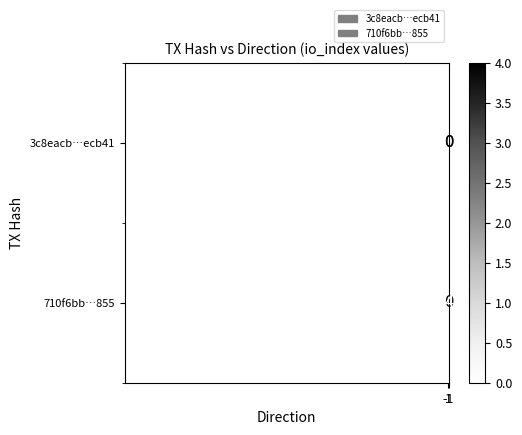

What is the maximum value shown in the chart?

4